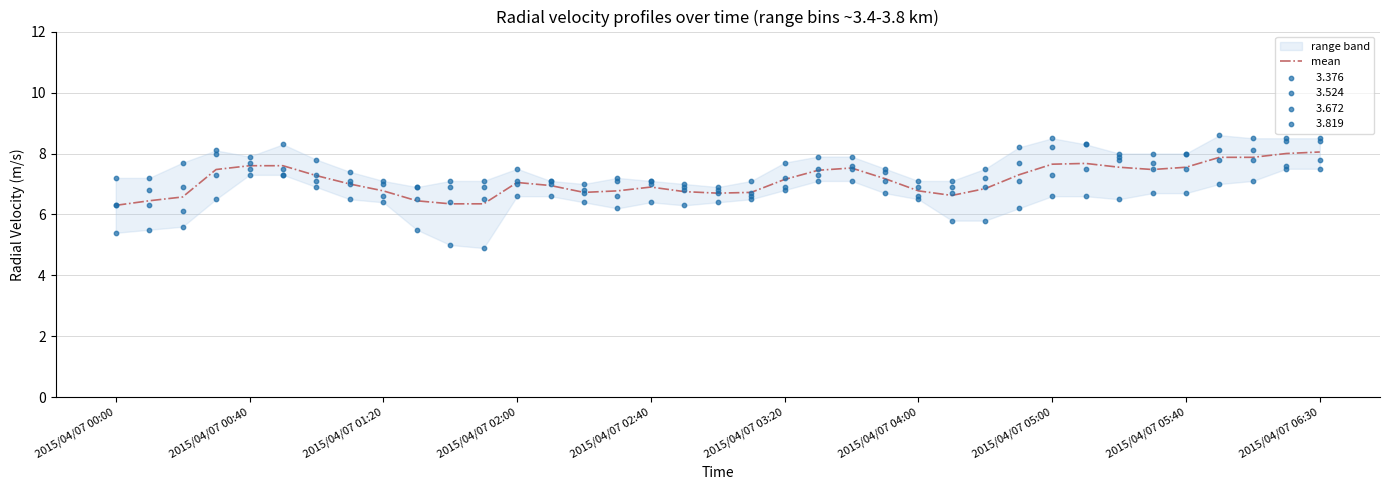

True or false: mean has a value of 6.8 at 2015/04/07 01:20.

True